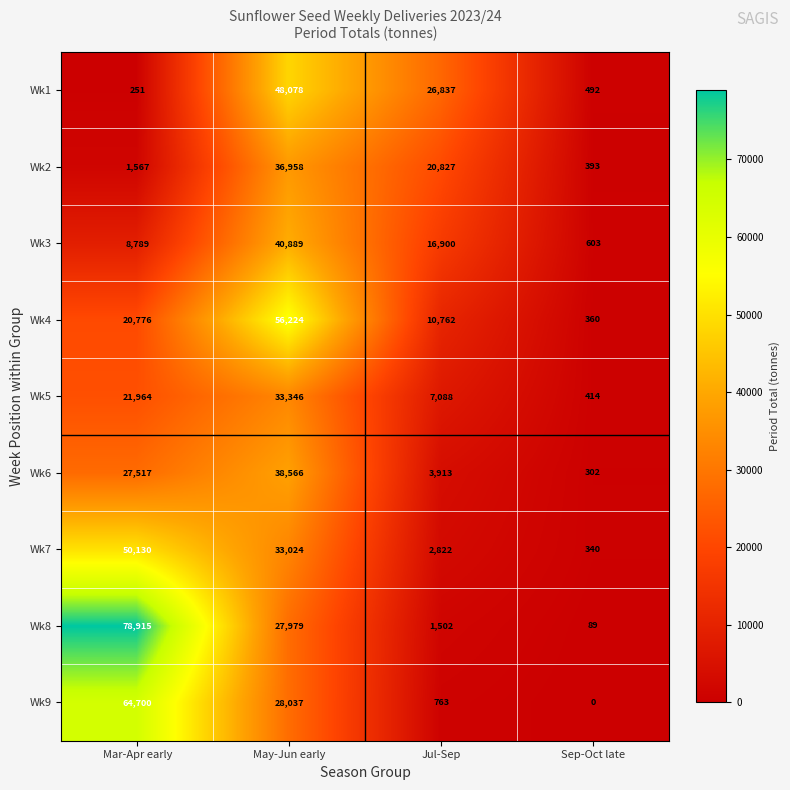

Which label corresponds to the largest value in the chart?

Mar-Apr early